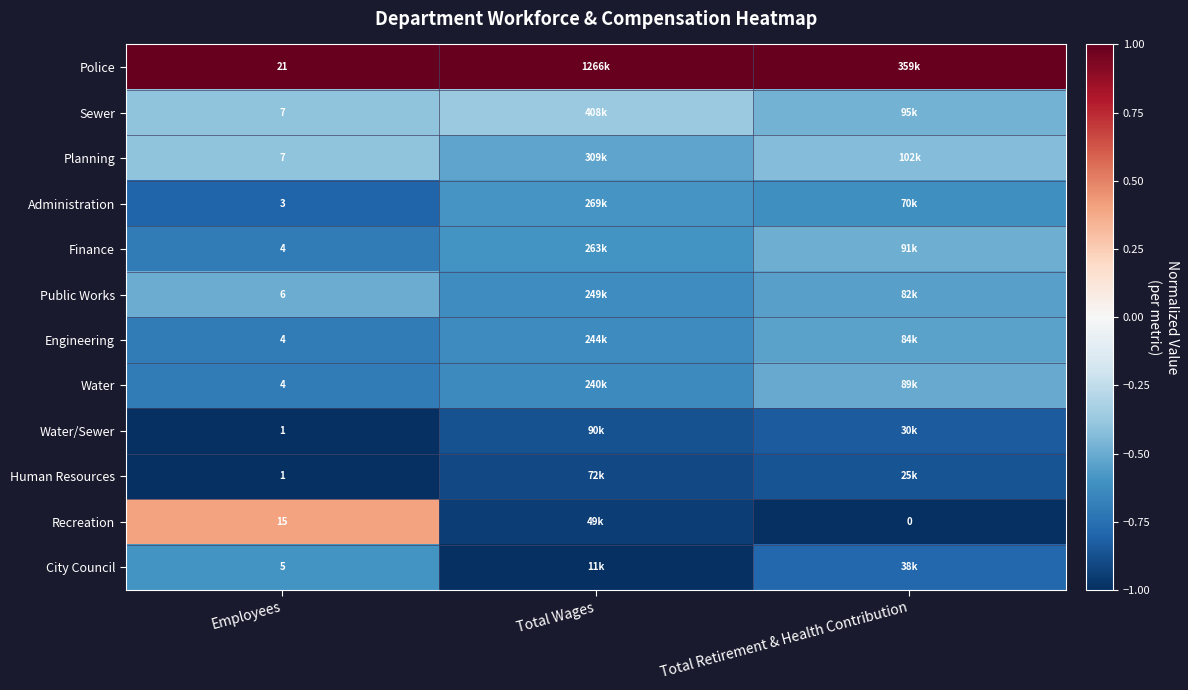

True or false: Finance has a value of -0.2 at Total Retirement & Health Contribution.

False